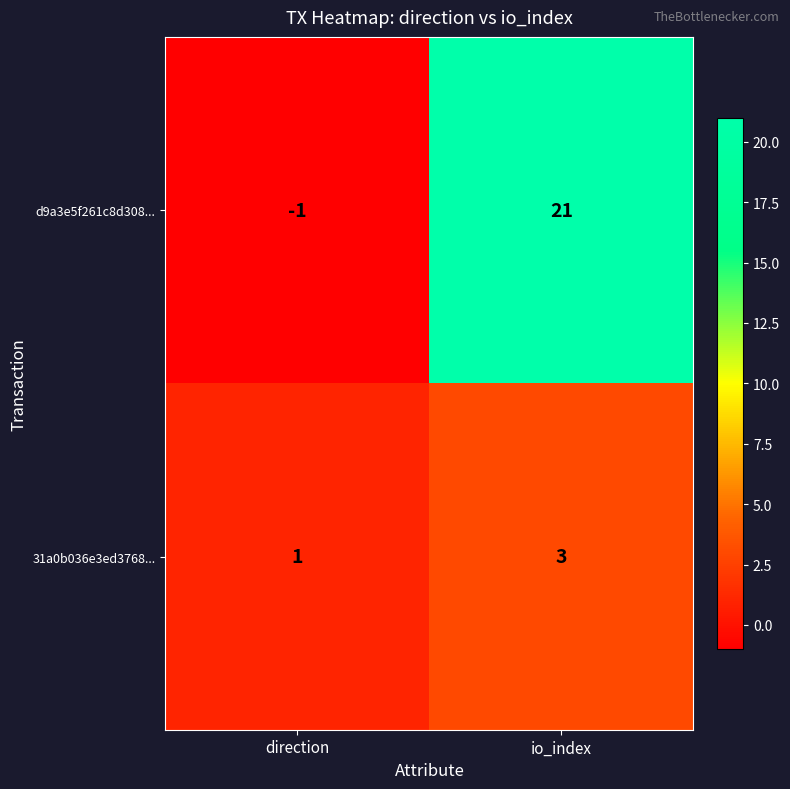

What is the greatest value displayed?

21